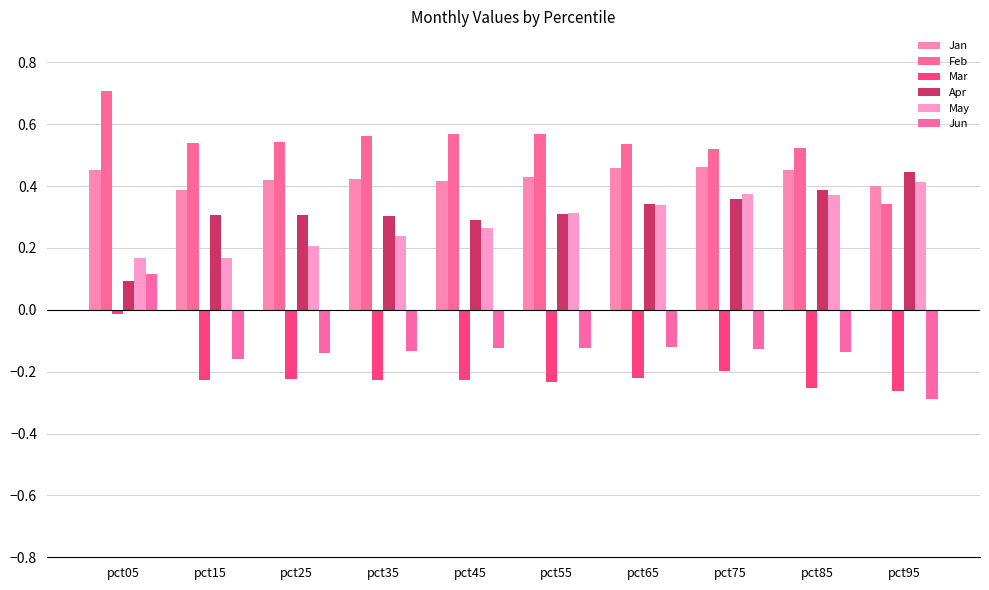

What is the sum of all May values?

2.9